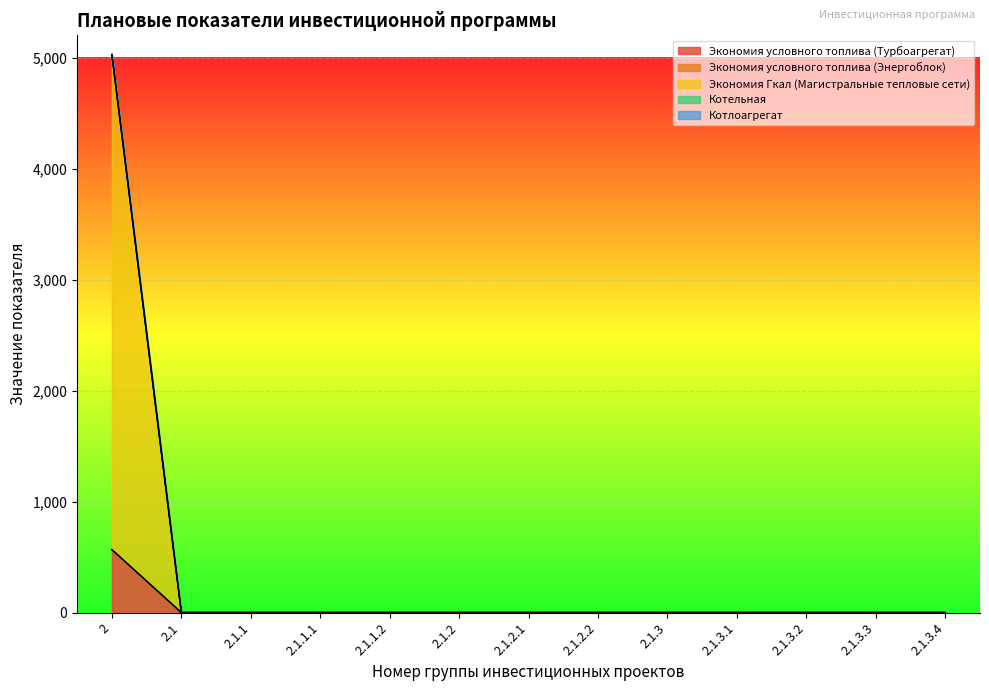

Which series has the largest range (max minus min)?

Экономия Гкал (Магистральные тепловые сети)